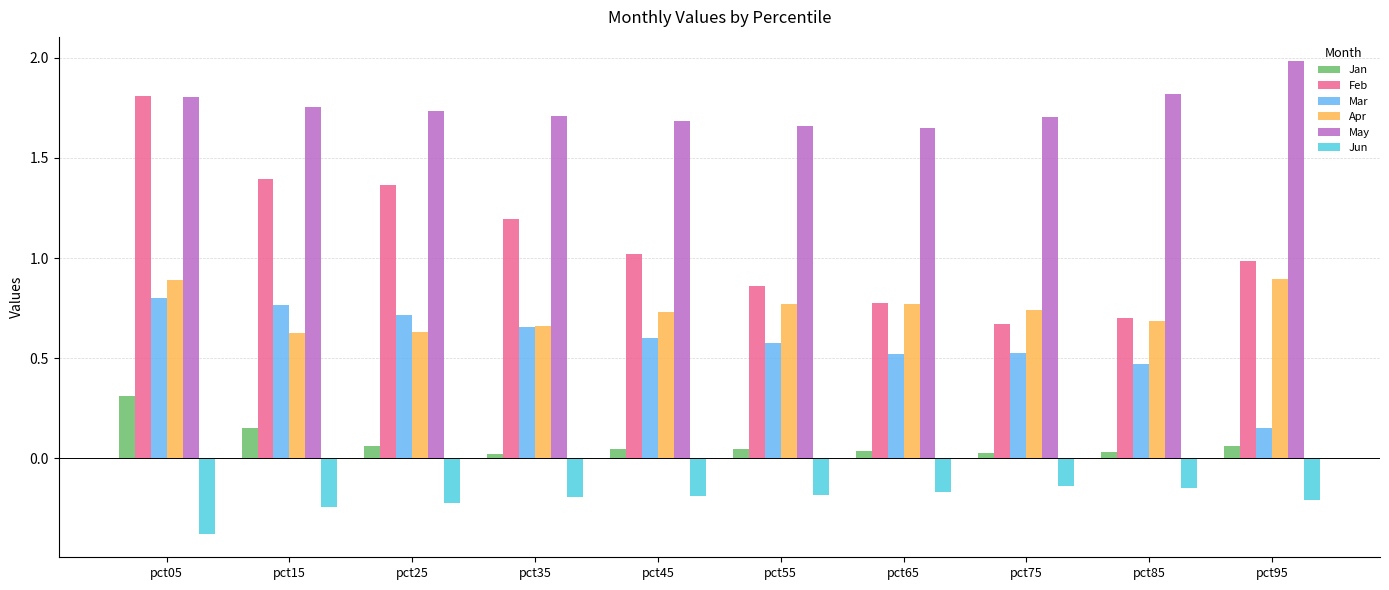

Which label corresponds to the smallest value in the chart?

pct05